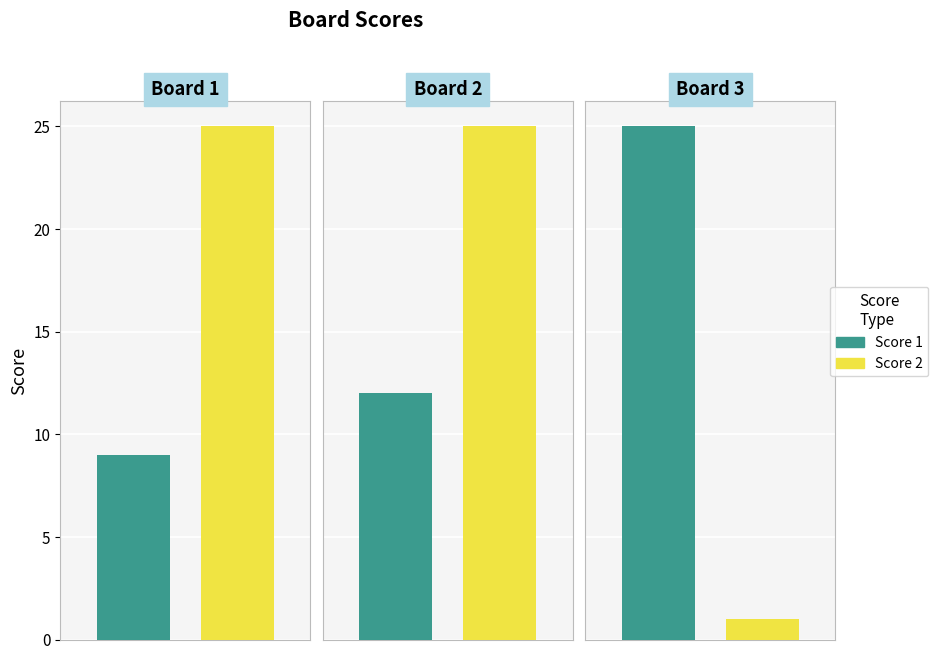

Reading left to right, transcribe all the data shown in this chart.

Score 1: 1=9	2=12	3=25
Score 2: 1=25	2=25	3=1